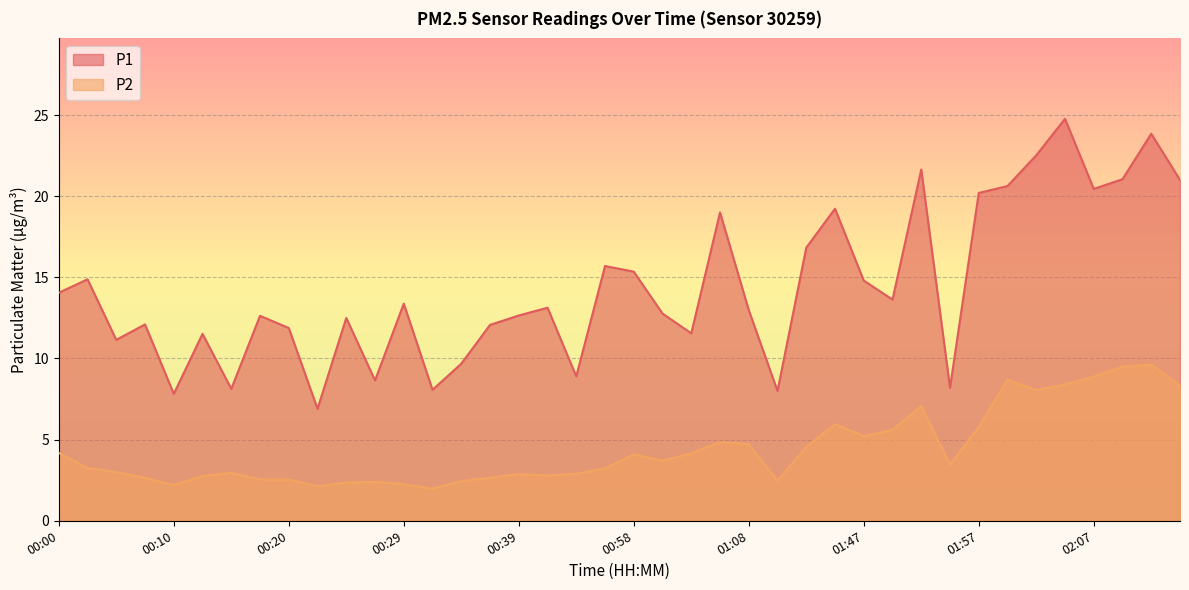

What is the total value across all series at 01:50?

19.2